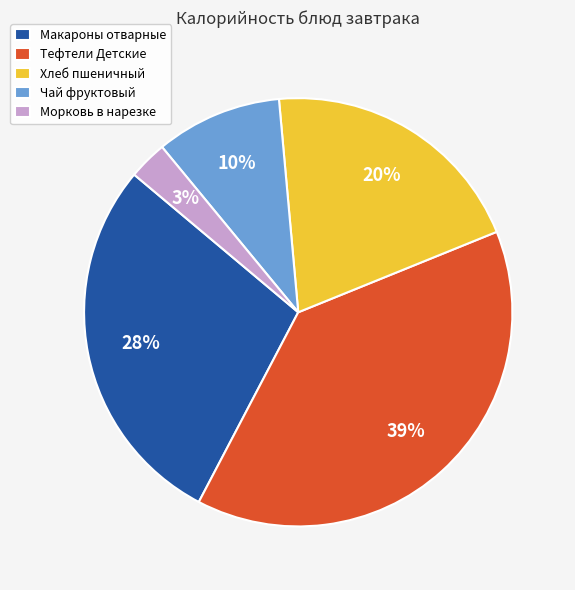

Combined, do Хлеб пшеничный and Тефтели Детские account for over 50%?

Yes